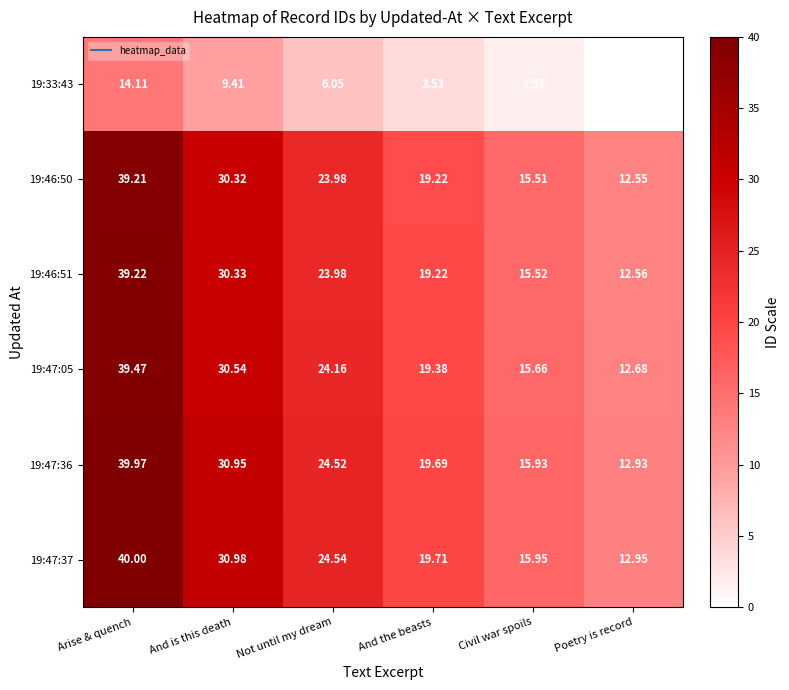

How many distinct data groups are displayed?

6